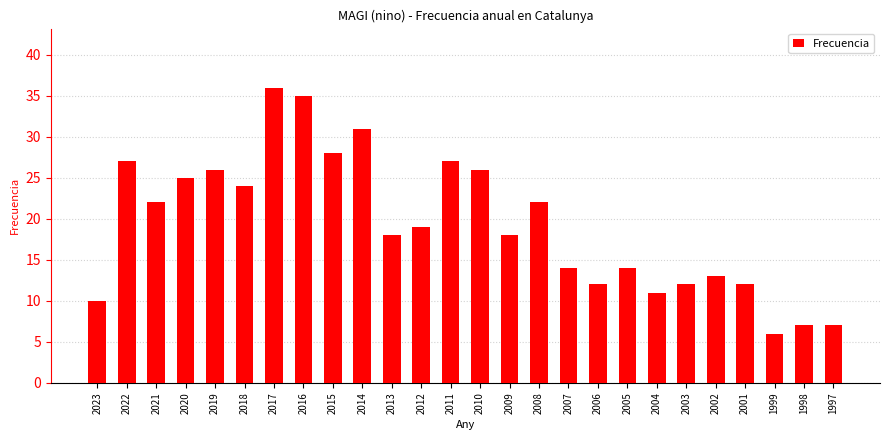

True or false: the data shows 36 at 2017.

True